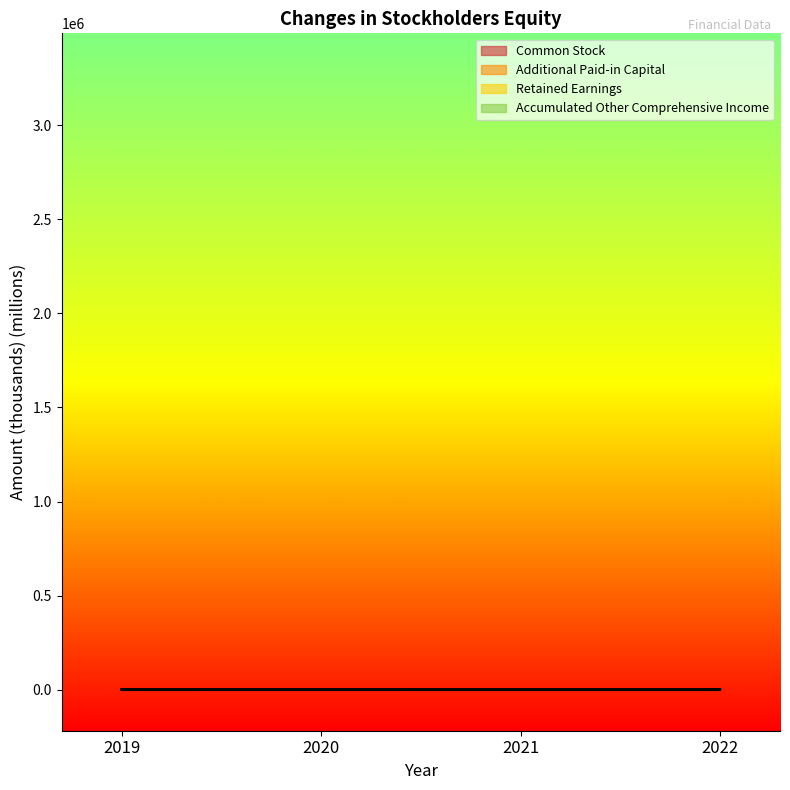

What is the difference between the highest and lowest values at 2019?

2873.0